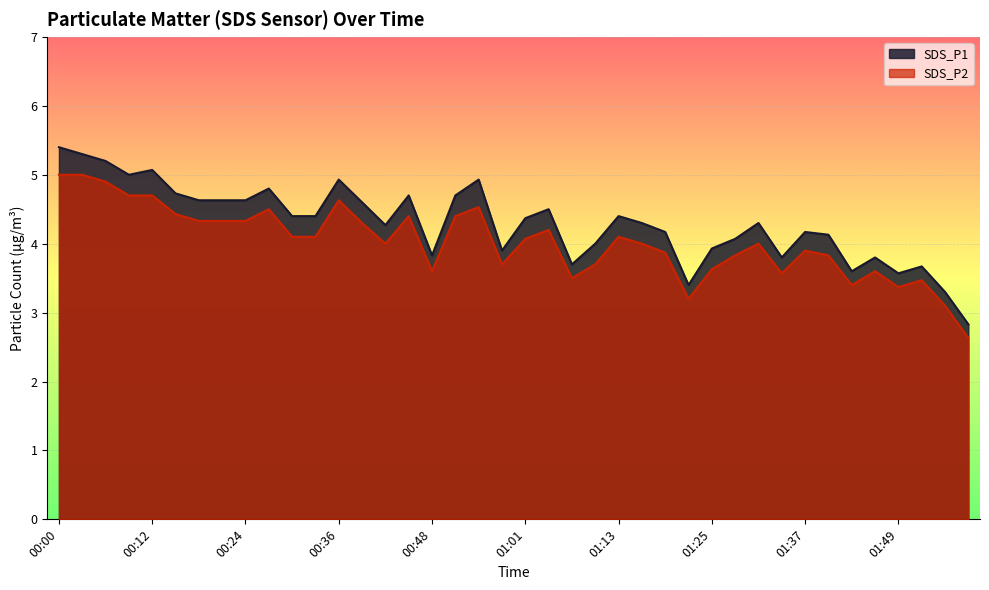

How many lines are shown in the chart?

2